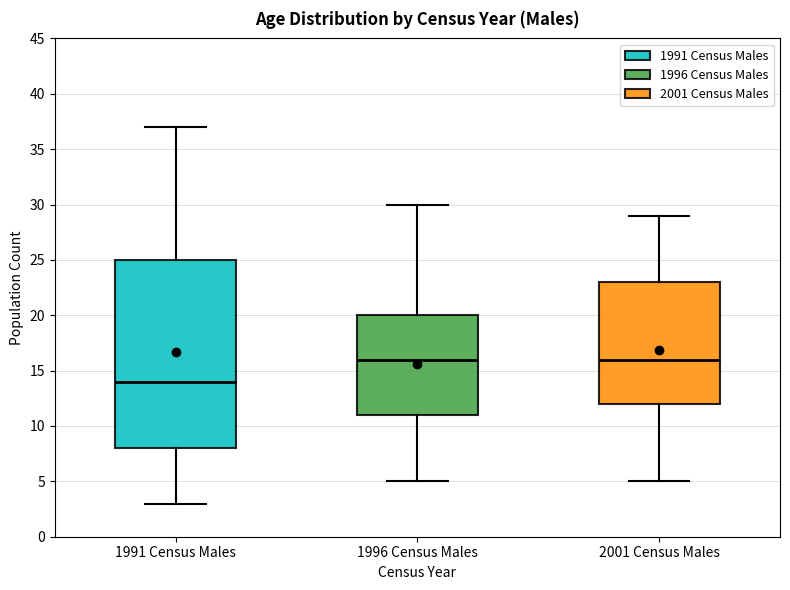

Where is the upper edge of the box for 1991 Census Males on the y-axis? The values are not printed on the chart, so give them approximately, as read against the axis.

25